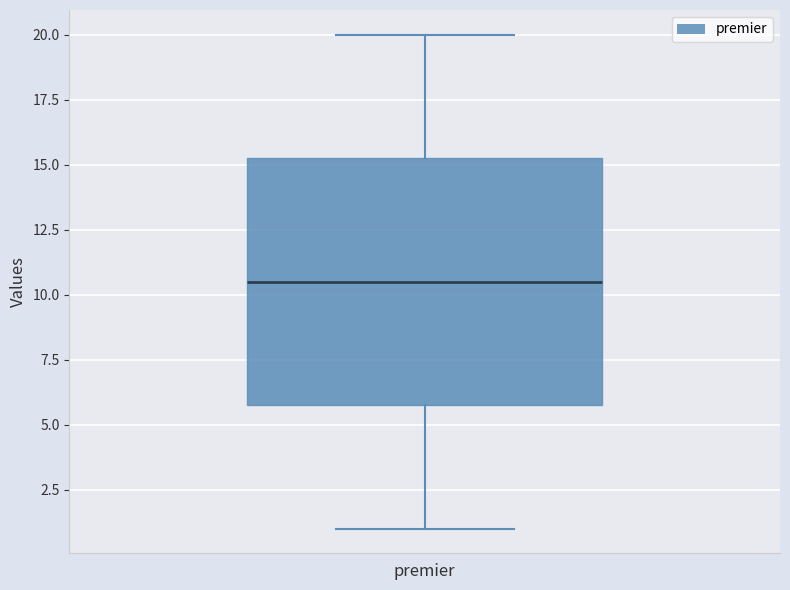

Read this box plot against the y-axis: the position of the median line, the range covered by the box, and the ends of both whiskers. The values are not printed on the chart, so give them approximately, as read against the axis.

median 10.5, box 6.0 to 15.5, whiskers 1.0 to 20.0